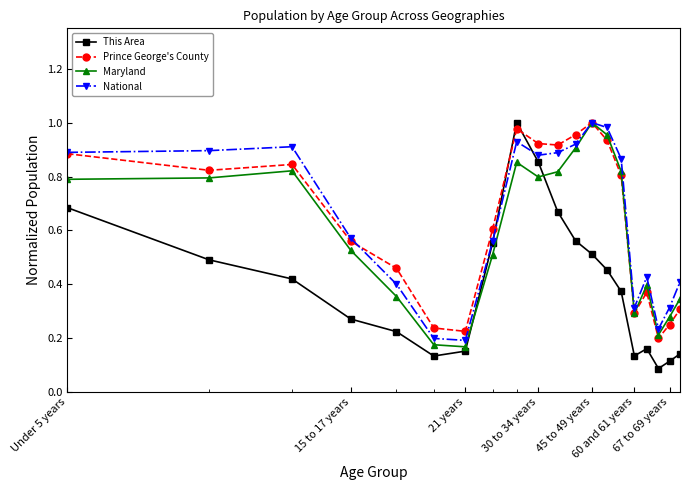

Which series has the largest range (max minus min)?

This Area